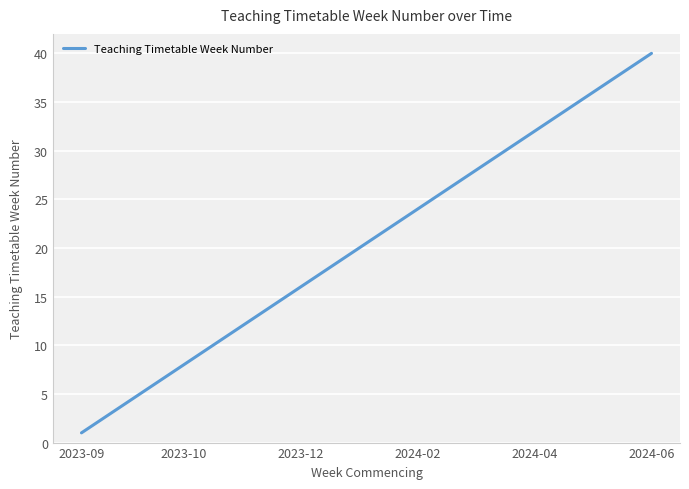

What is the difference between the maximum and minimum values?

39